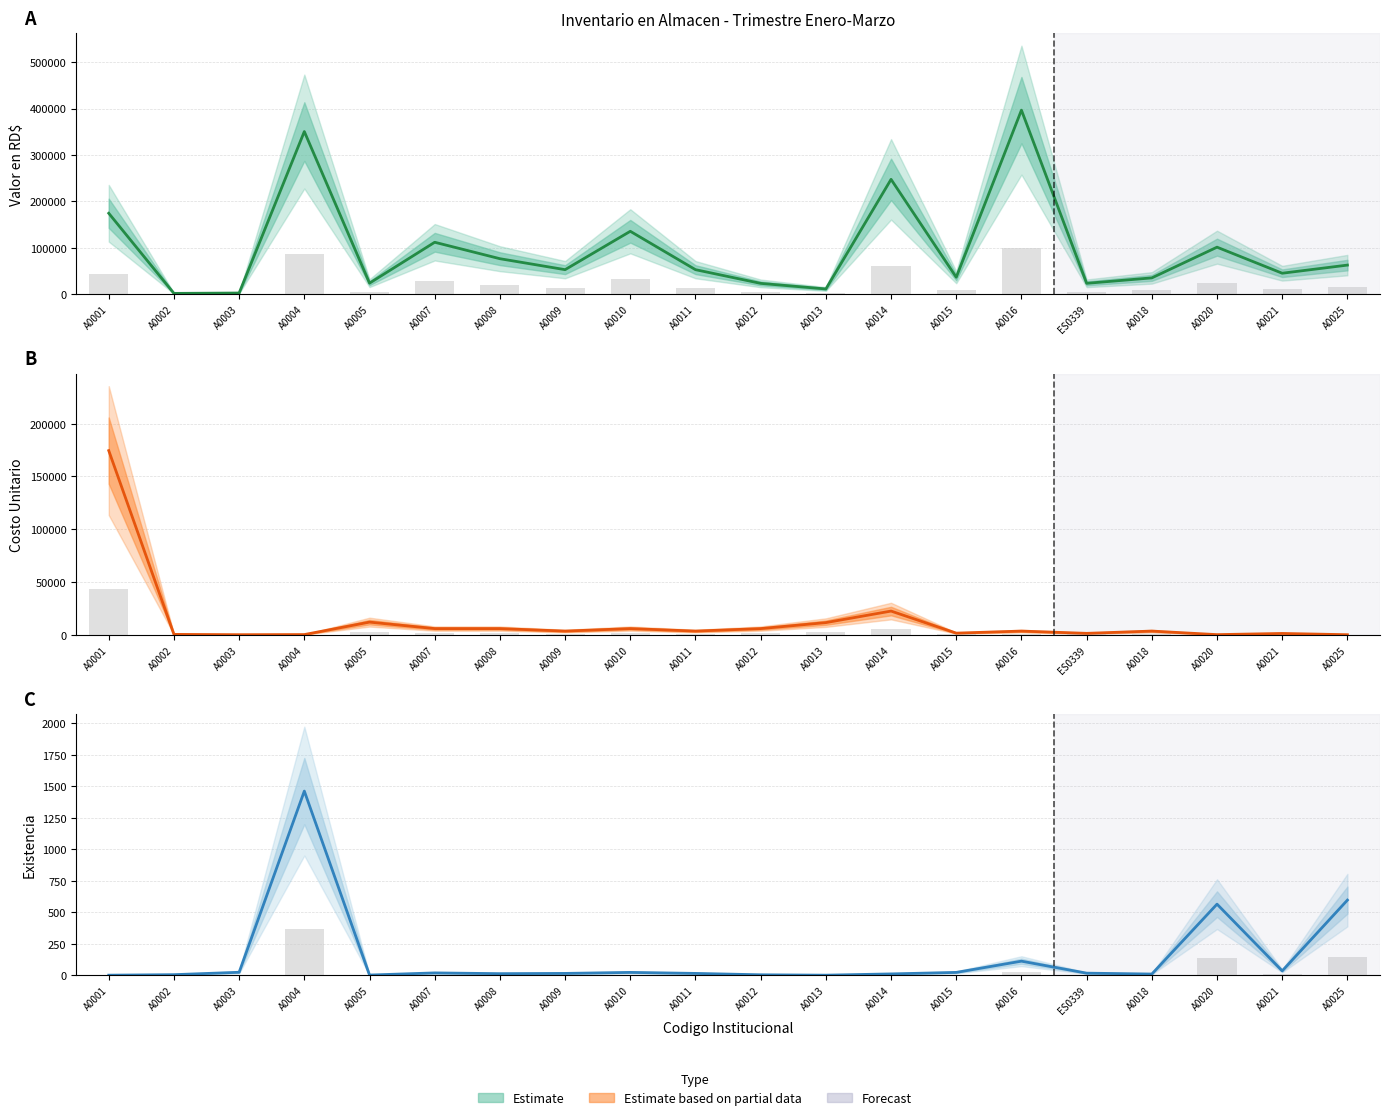

True or false: Existencia count bars has a value of 7.2 at A0007.

False